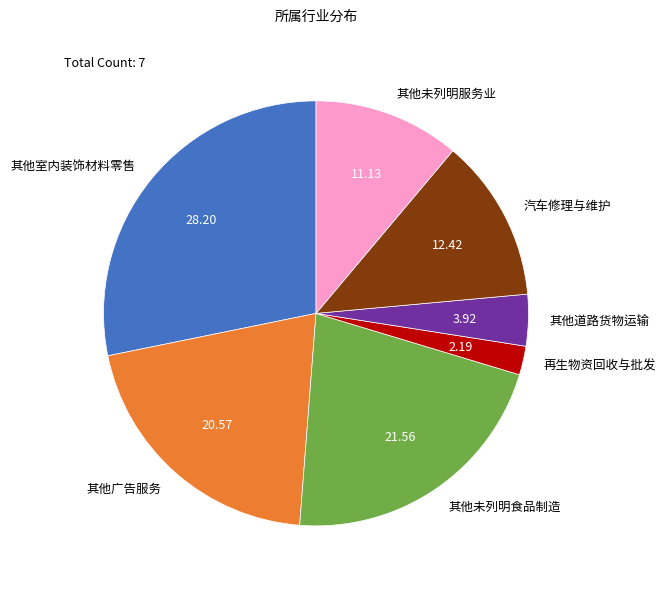

Does 汽车修理与维护 represent more than half of the total?

No